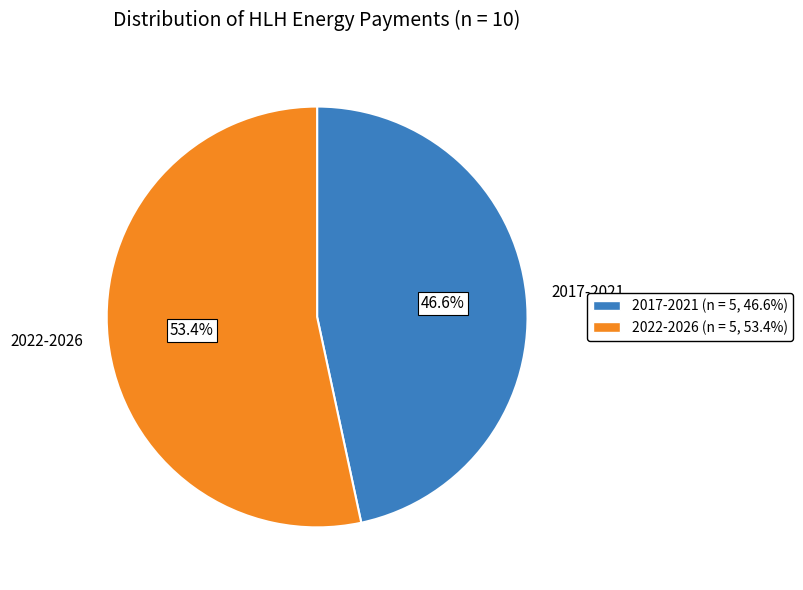

Which category accounts for the majority?

2022-2026